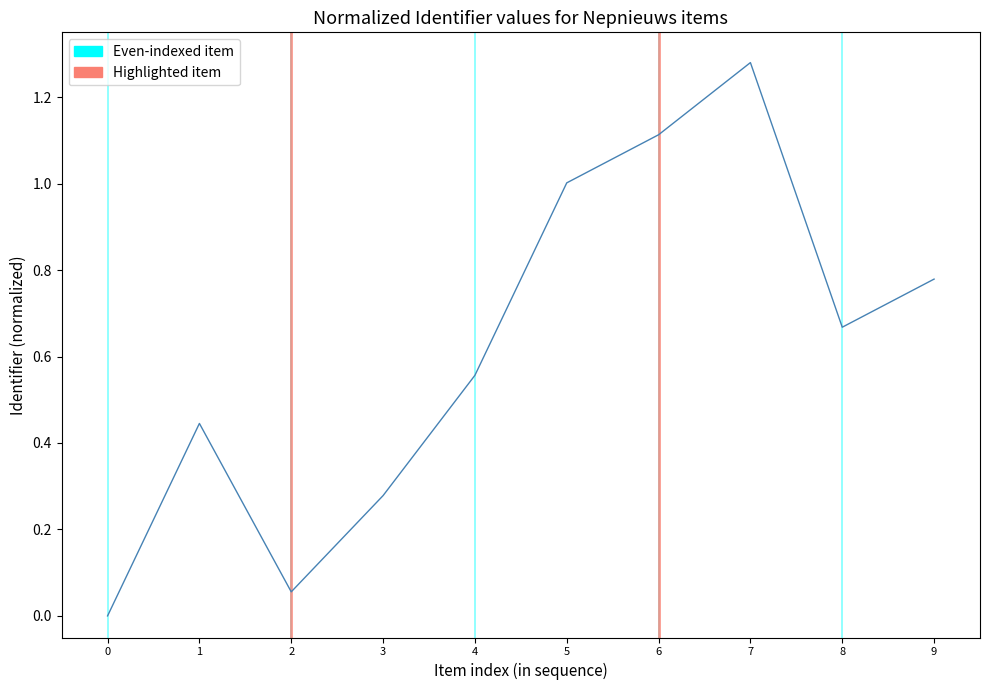

What is the sum of the values at 4 and 1?

1.0